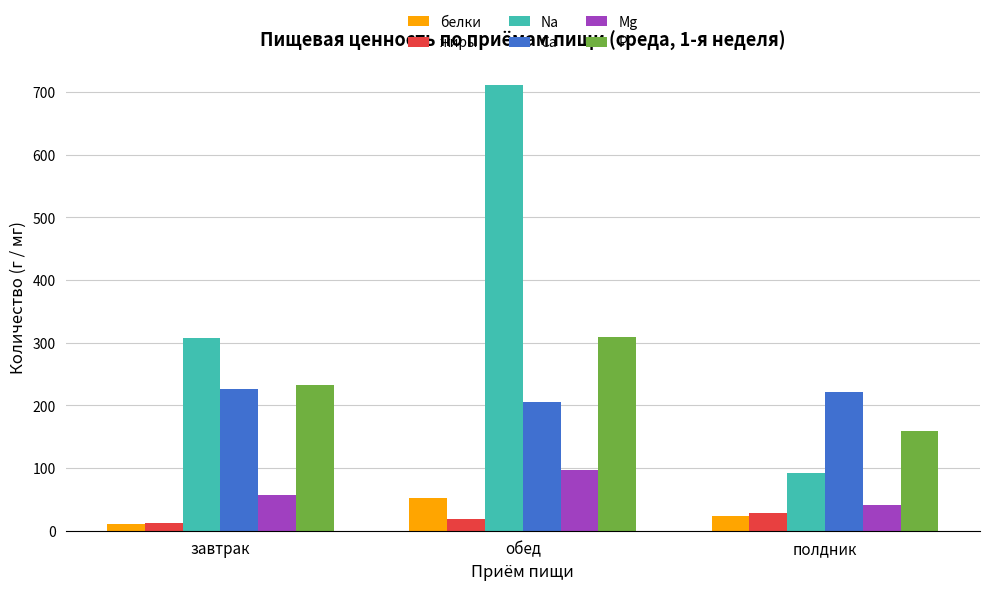

Which series has the widest spread of values?

Na